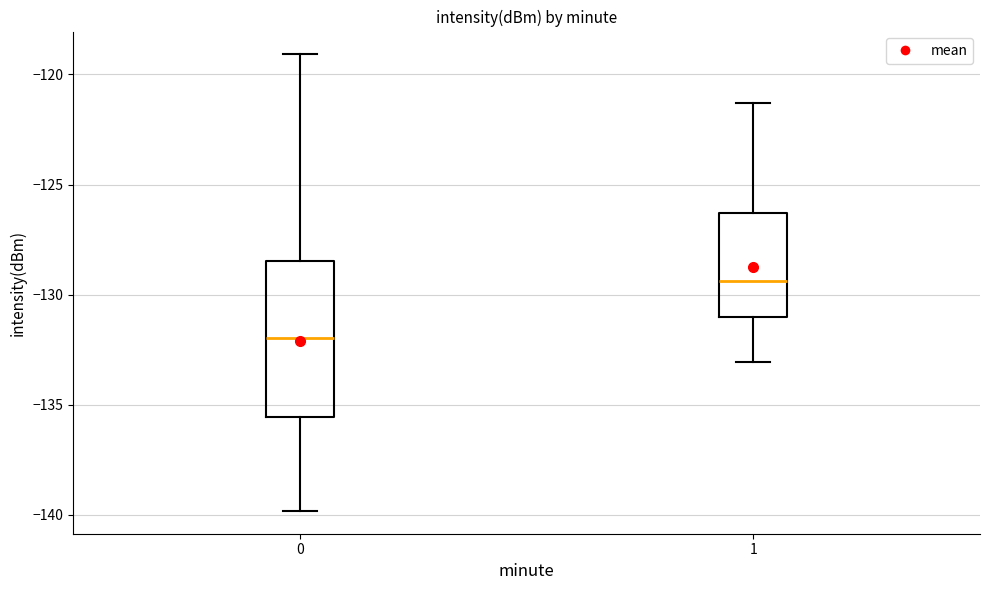

Where is the upper edge of the box at x = 0 on the y-axis? The values are not printed on the chart, so give them approximately, as read against the axis.

-128.5